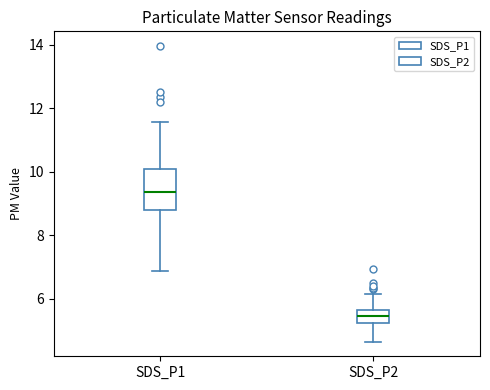

Where is the upper edge of the box for SDS_P1 on the y-axis? The values are not printed on the chart, so give them approximately, as read against the axis.

10.0